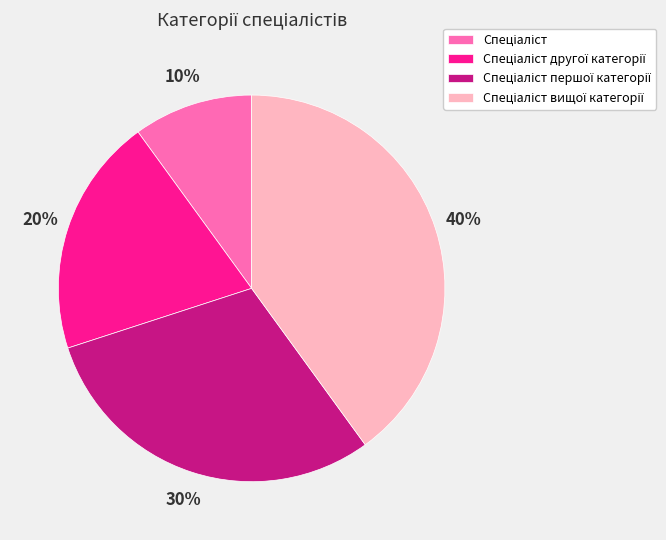

To the nearest percent, what is the difference between the largest and smallest slice percentages?

30%